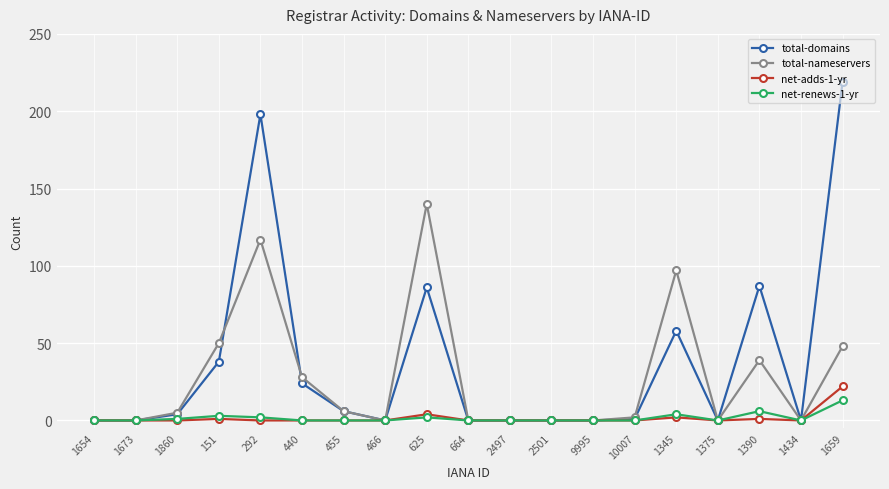

At how many categories does at least one series exceed 110?

3